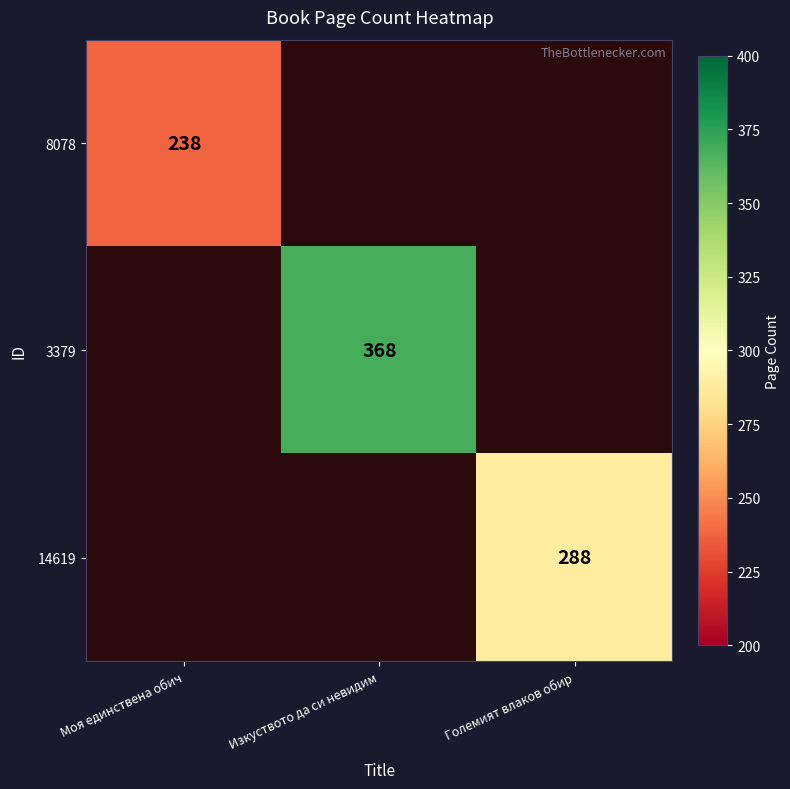

Is it true that 14619 equals 288 at Големият влаков обир?

True